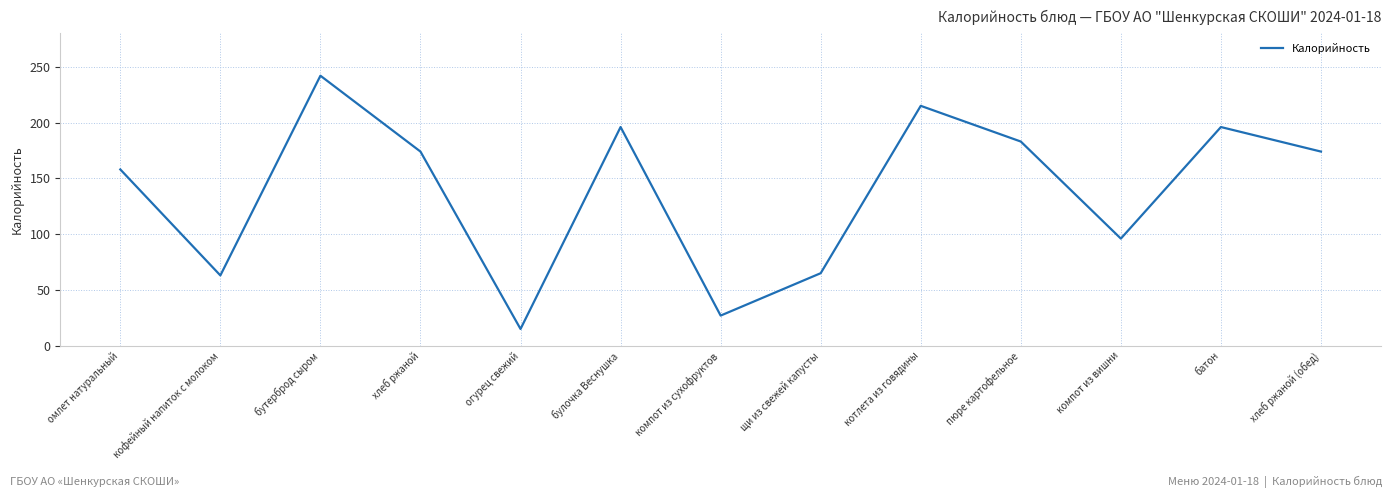

What position from the right is хлеб ржаной?

10